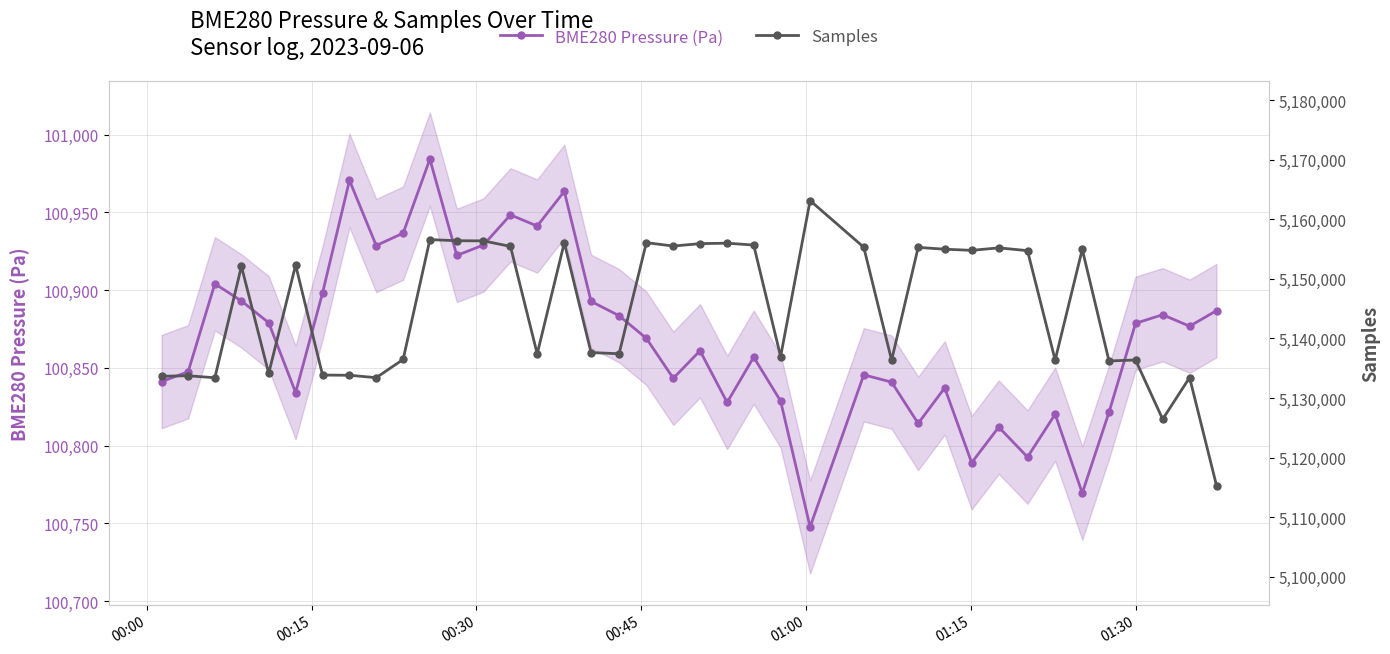

True or false: BME280 Pressure (Pa) and Samples intersect in this chart.

False